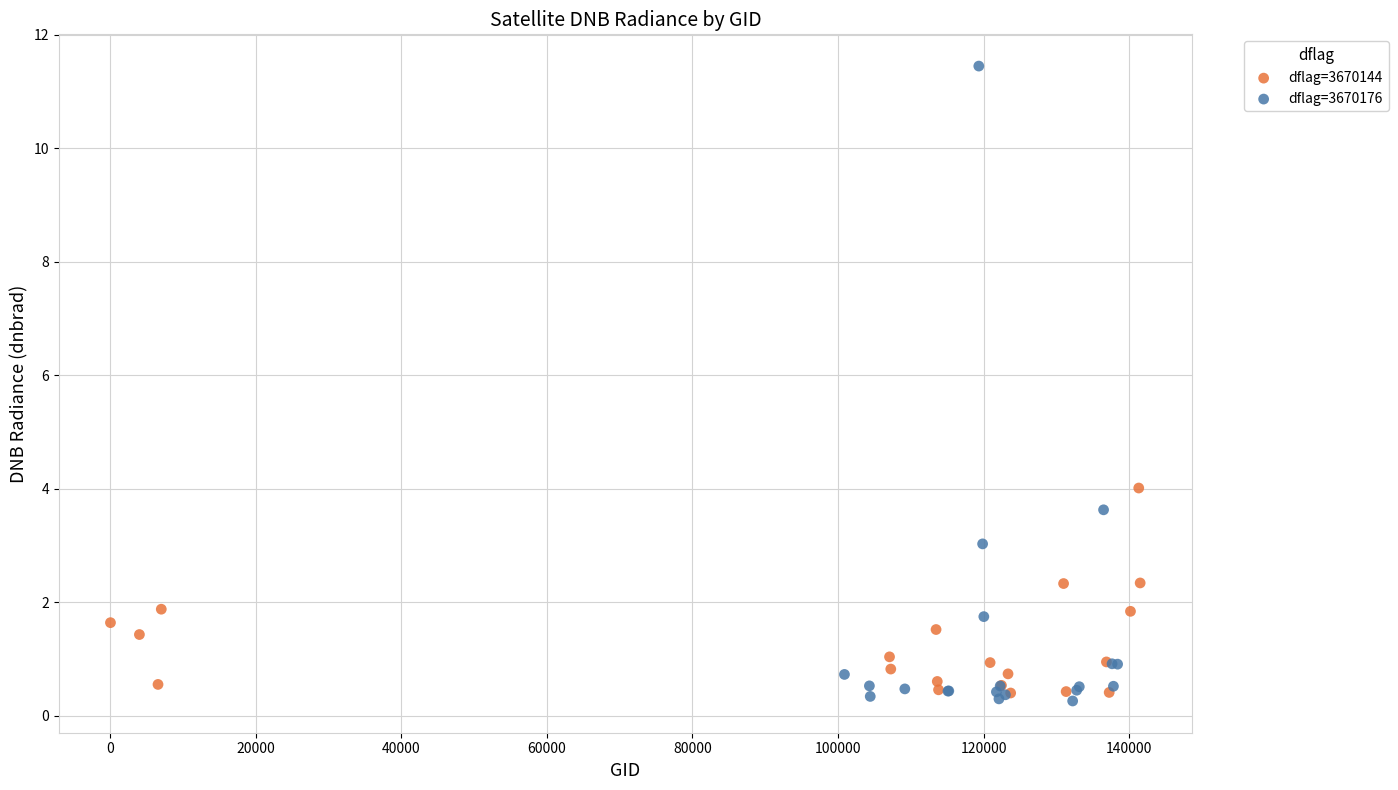

Which series has the widest spread of Y values?

dflag=3670176